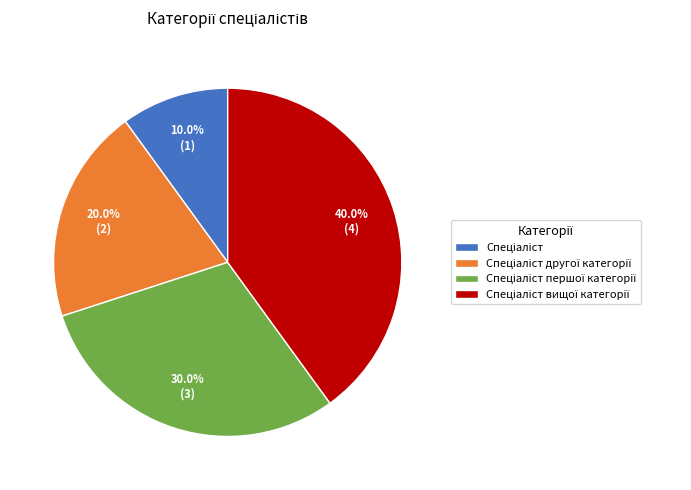

Is there a majority slice in this chart?

No